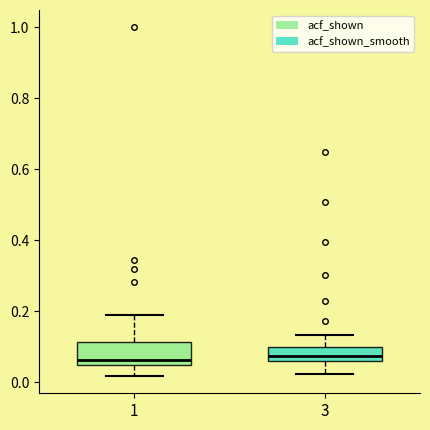

Which box is the tallest, from its lower edge to its upper edge?

1